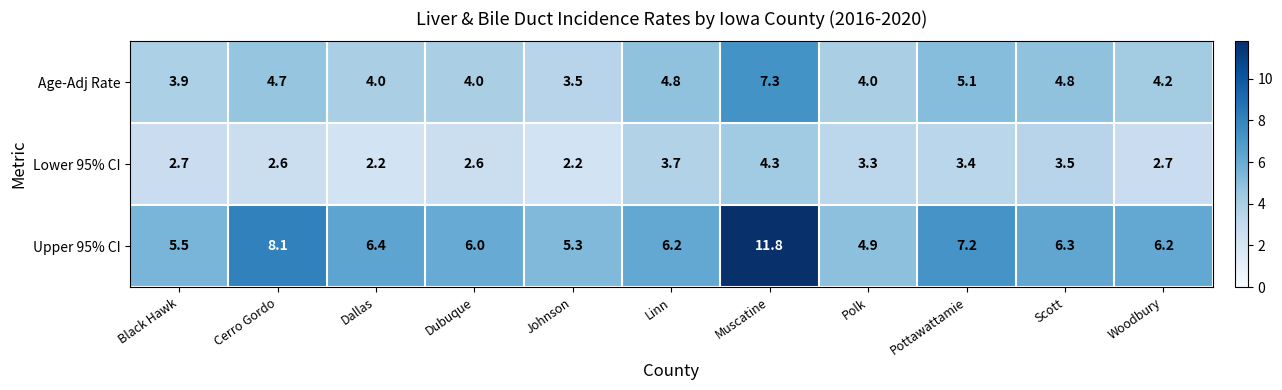

What is the spread (max minus min) of values at Dallas?

4.2